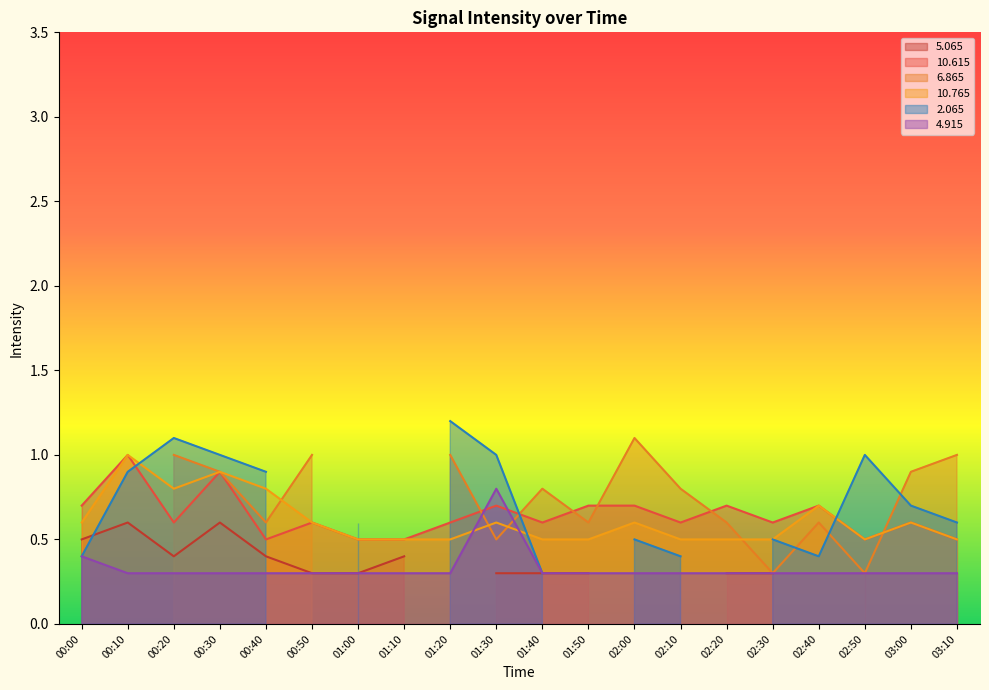

What is the difference between the maximum and minimum values in the   4.915 series?

0.5